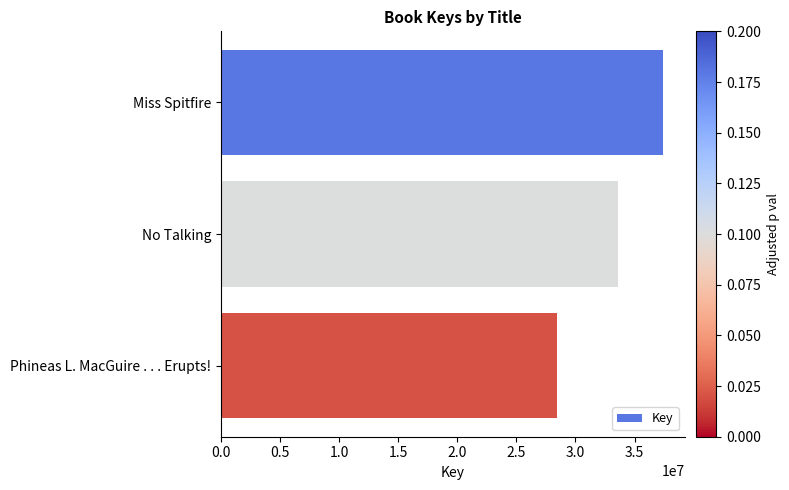

How many distinct data groups are displayed?

1